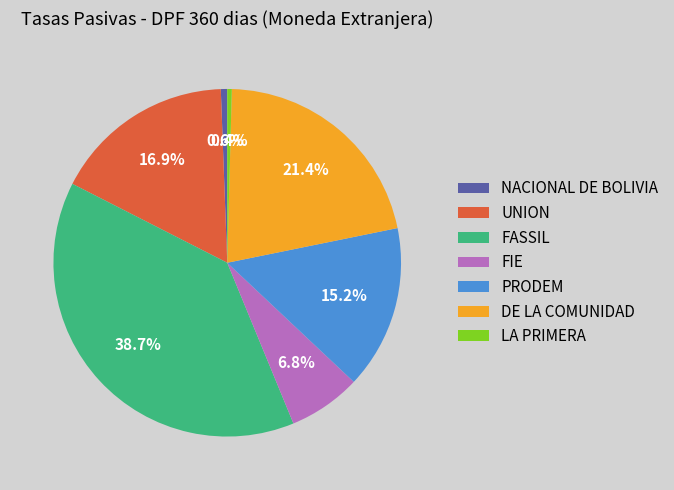

To the nearest percent, what is the difference between the NACIONAL DE BOLIVIA and FIE slice percentages?

6%